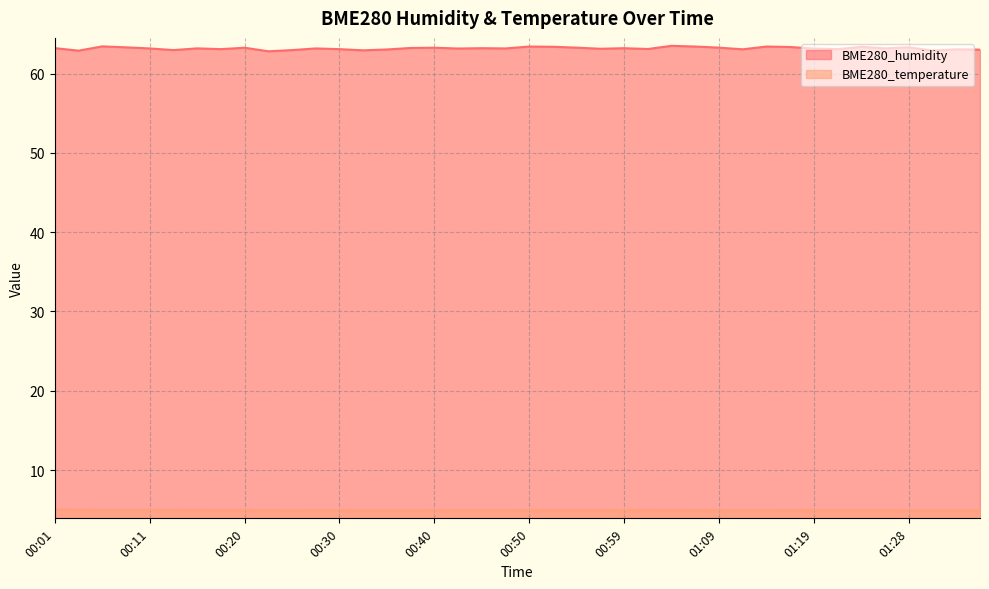

What is the label of the 30th point from the left?

01:11